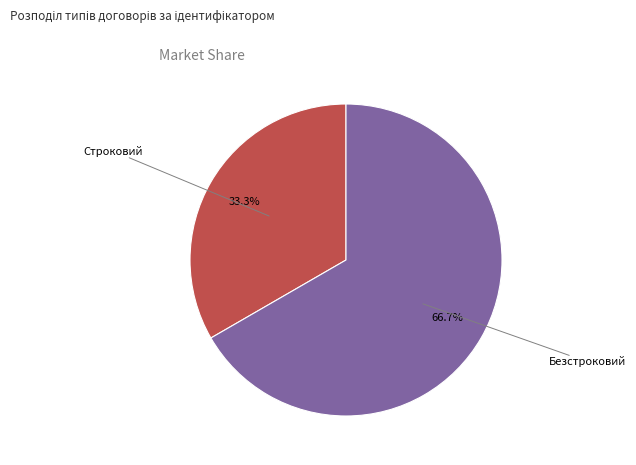

Is there any slice that represents more than half of the pie?

Yes